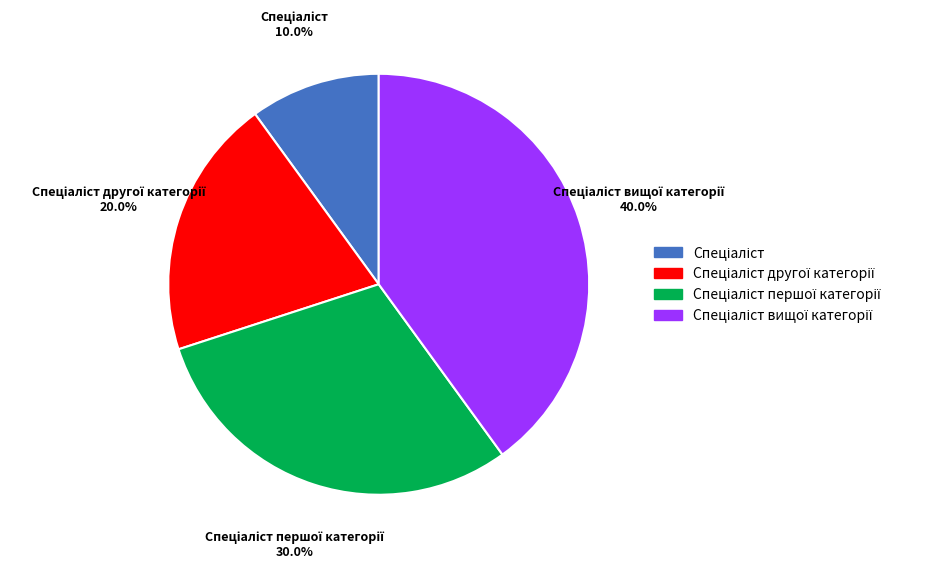

Is there a majority slice in this chart?

No